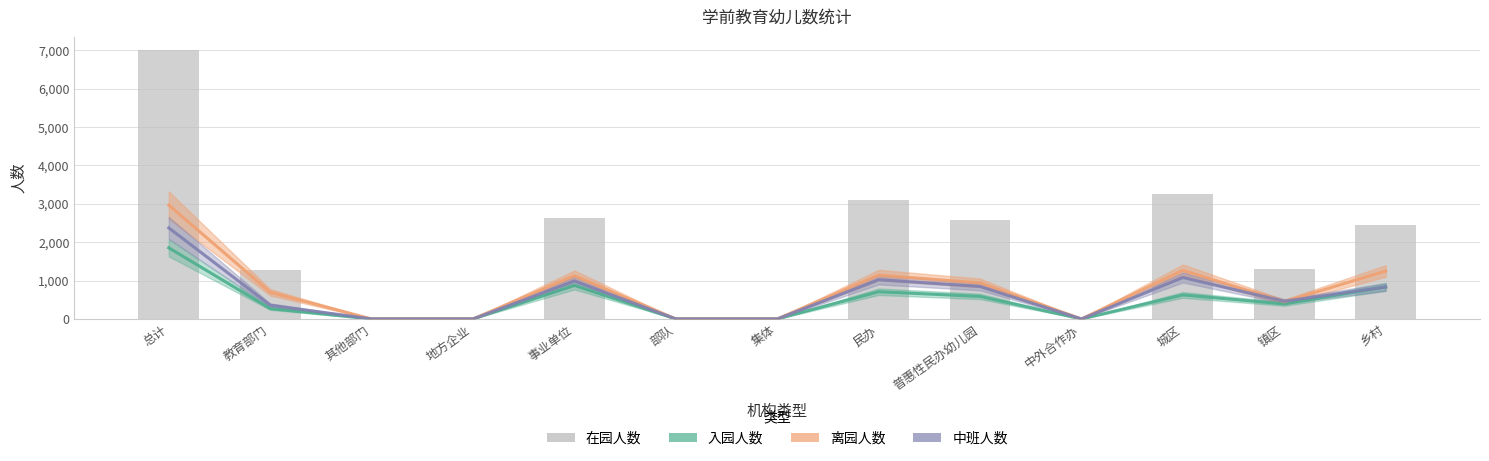

Read the 中班人数 value at 镇区, to the nearest 10.

460